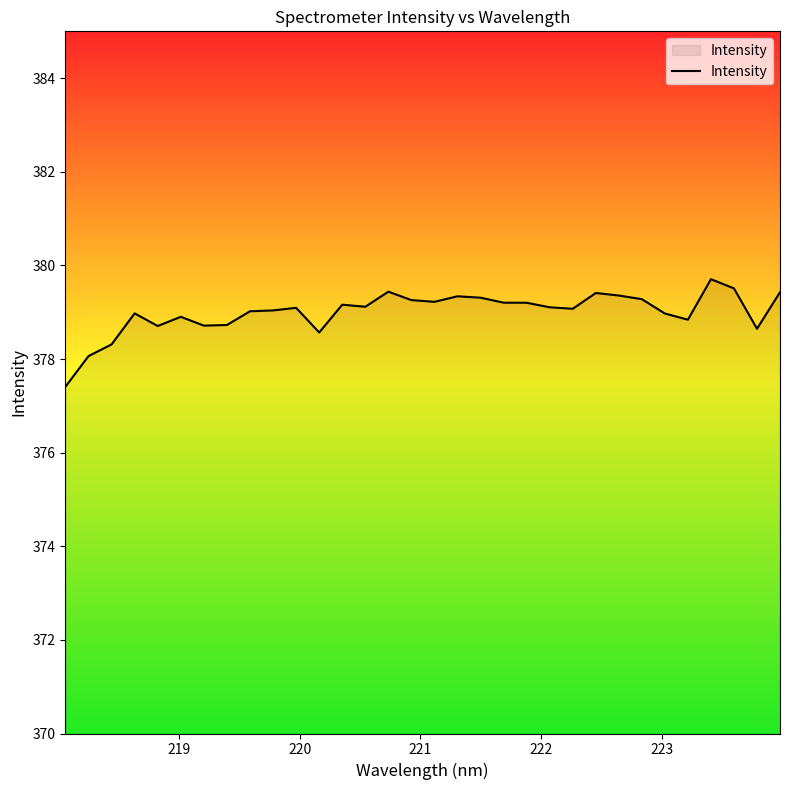

What is the greatest value displayed?

379.7